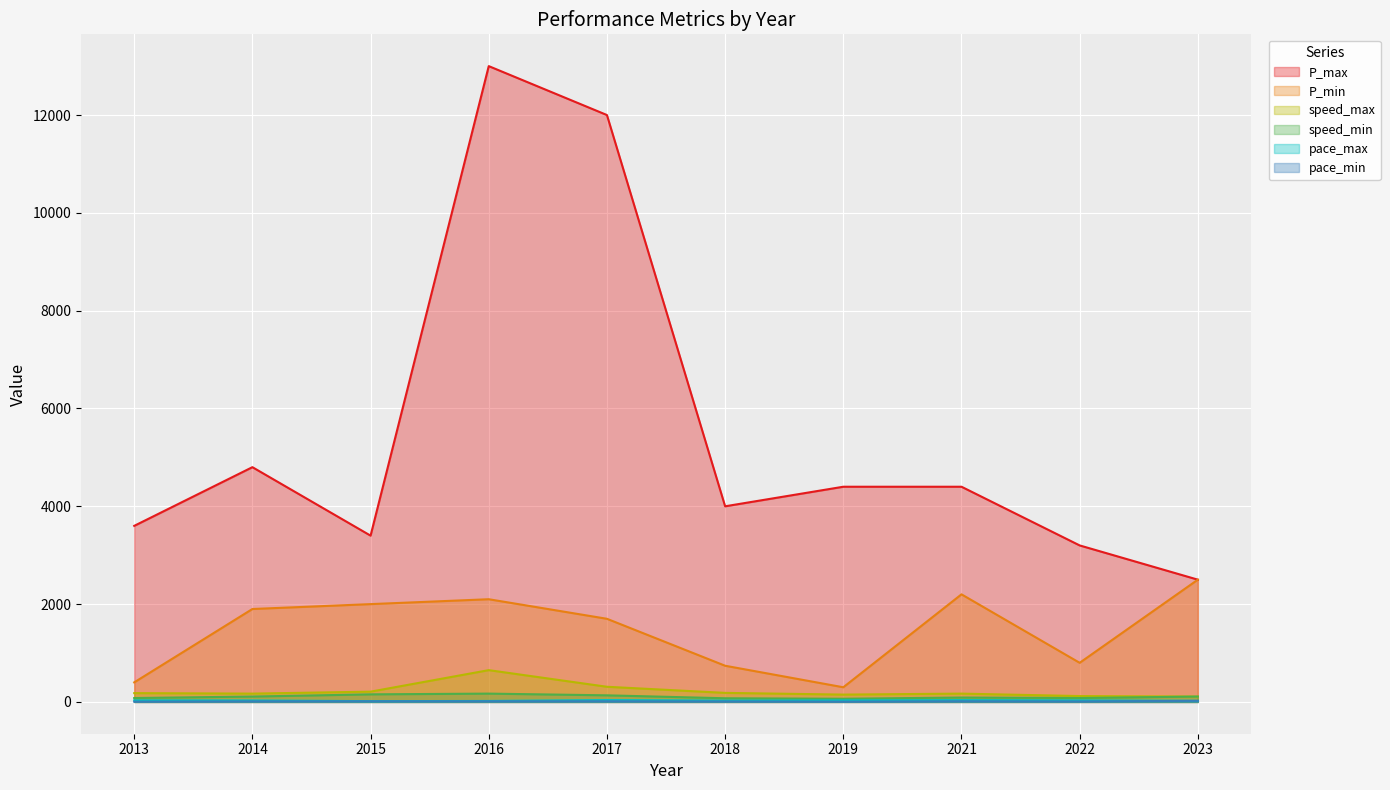

At which label is pace_min closest to 13?

2015